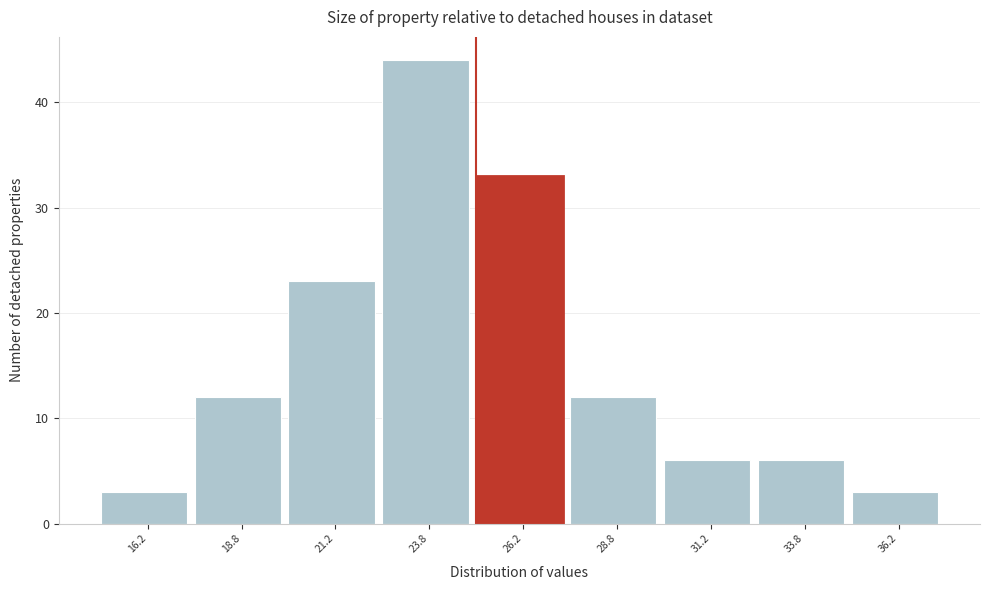

Reading left to right, list every bar in this chart as the range it spans on the x-axis followed by its height. The values are not printed on the chart, so give them approximately, as read against the axis.

15.0 to 17.5: 3
17.5 to 20.0: 12
20.0 to 22.5: 23
22.5 to 25.0: 44
25.0 to 27.5: 33
27.5 to 30.0: 12
30.0 to 32.5: 6
32.5 to 35.0: 6
35.0 to 37.5: 3